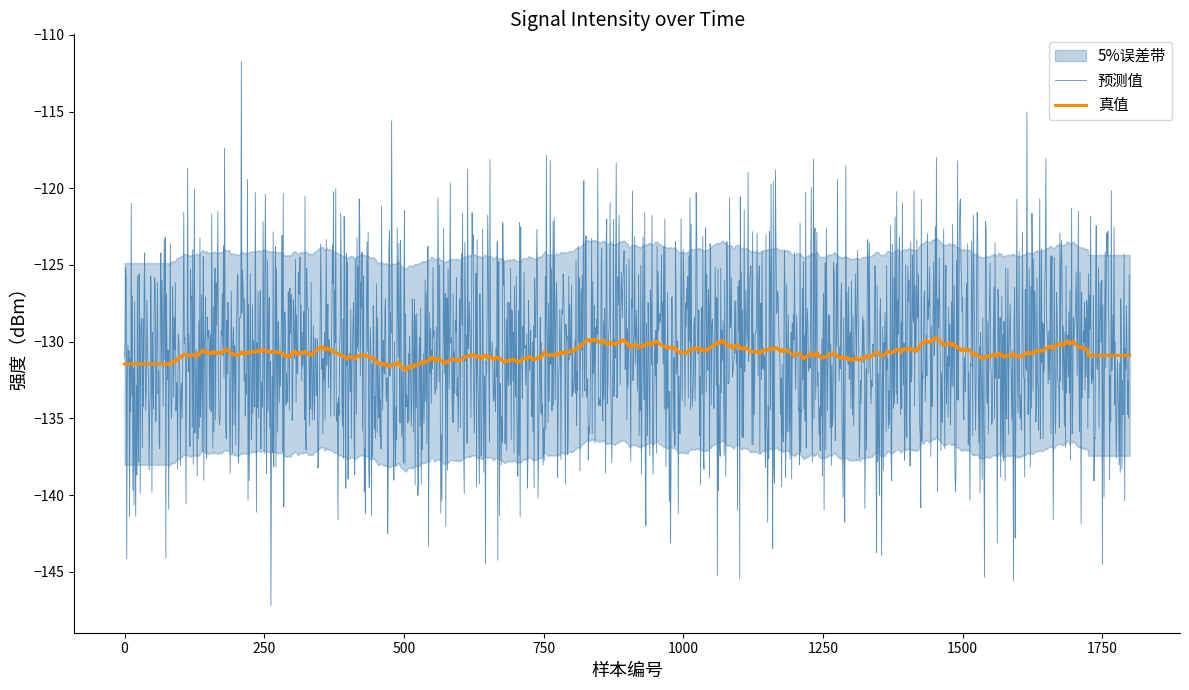

True or false: the data has more than 0 interior local peaks.

True